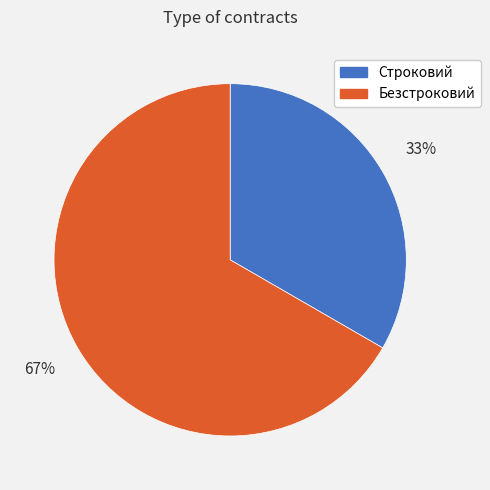

Is the sum of Строковий and Безстроковий greater than half?

Yes